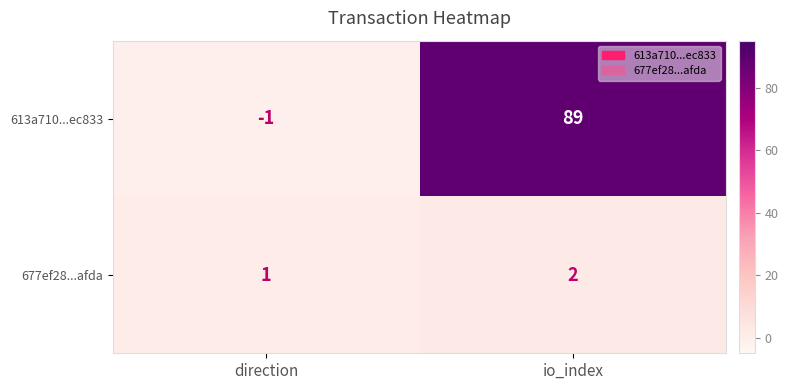

Where is 613a710...ec833 nearest to the value 44?

direction